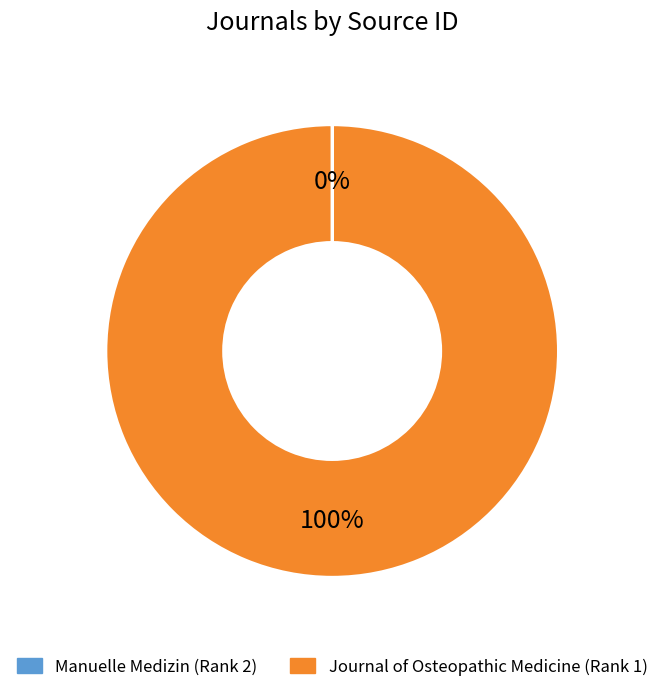

Is it true that Journal of Osteopathic Medicine (Rank 1) is 91% of the pie?

False